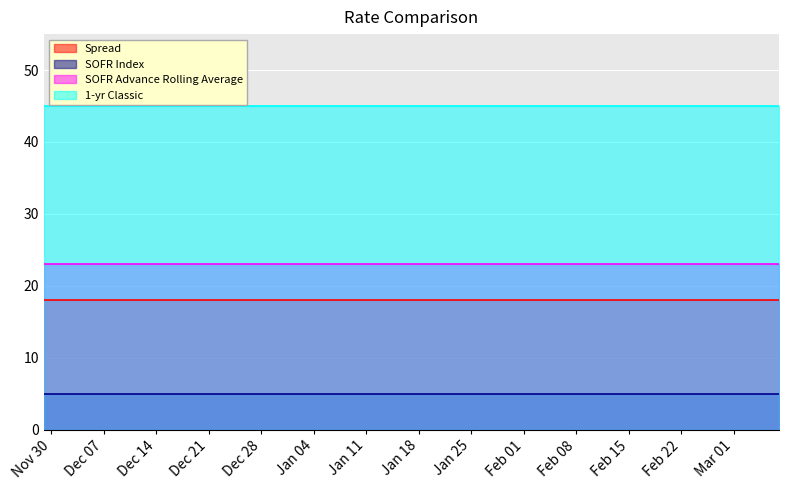

At how many categories does at least one series exceed 12?

15